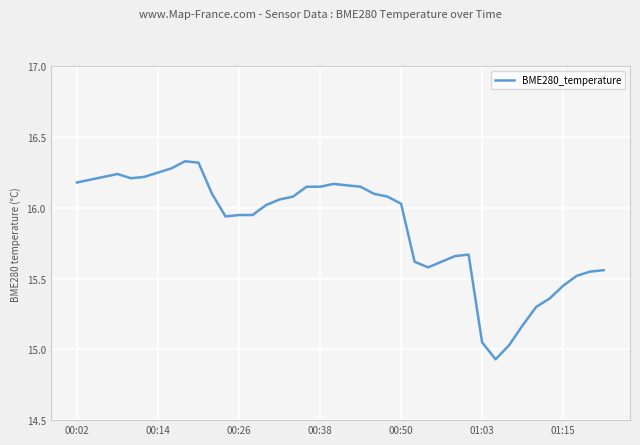

How many lines are shown in the chart?

1